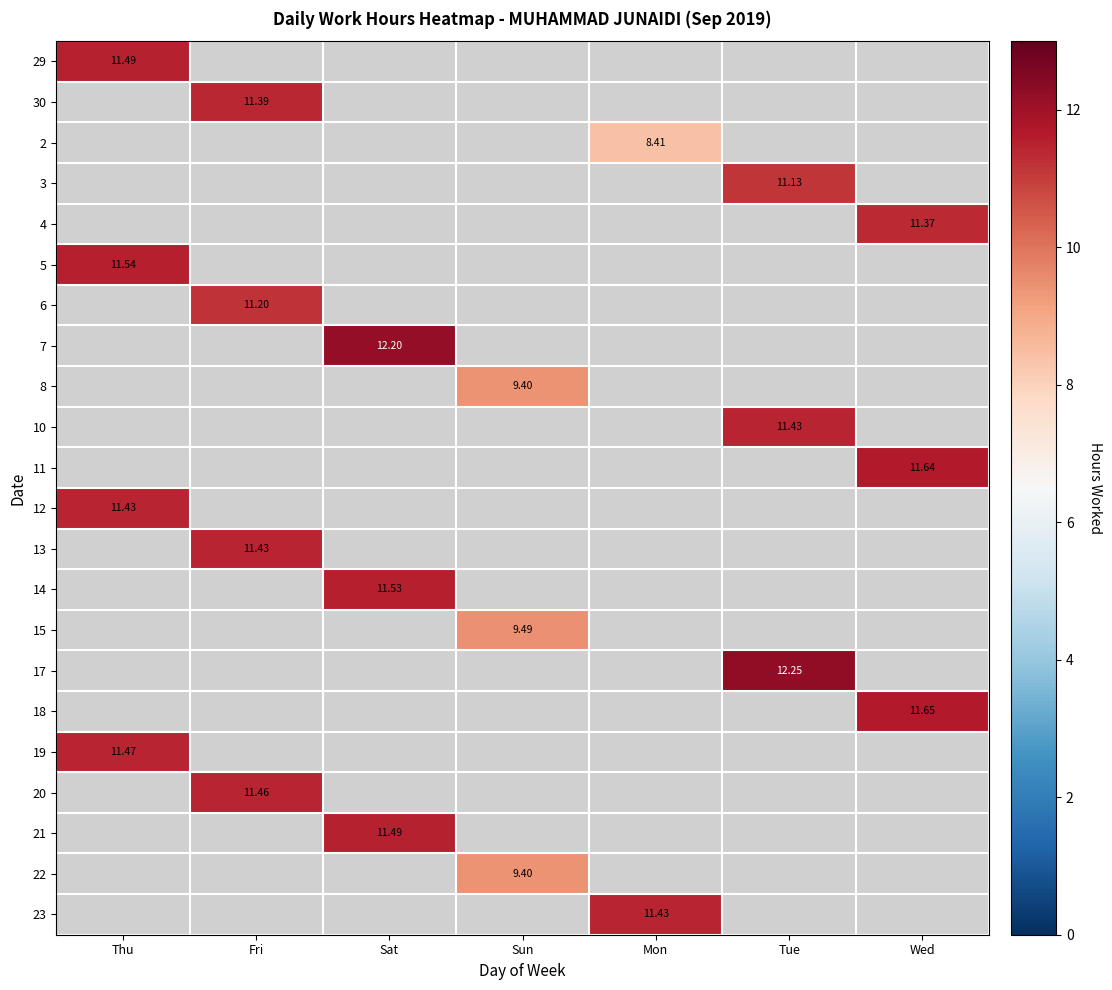

Which label corresponds to the smallest value in the chart?

Mon